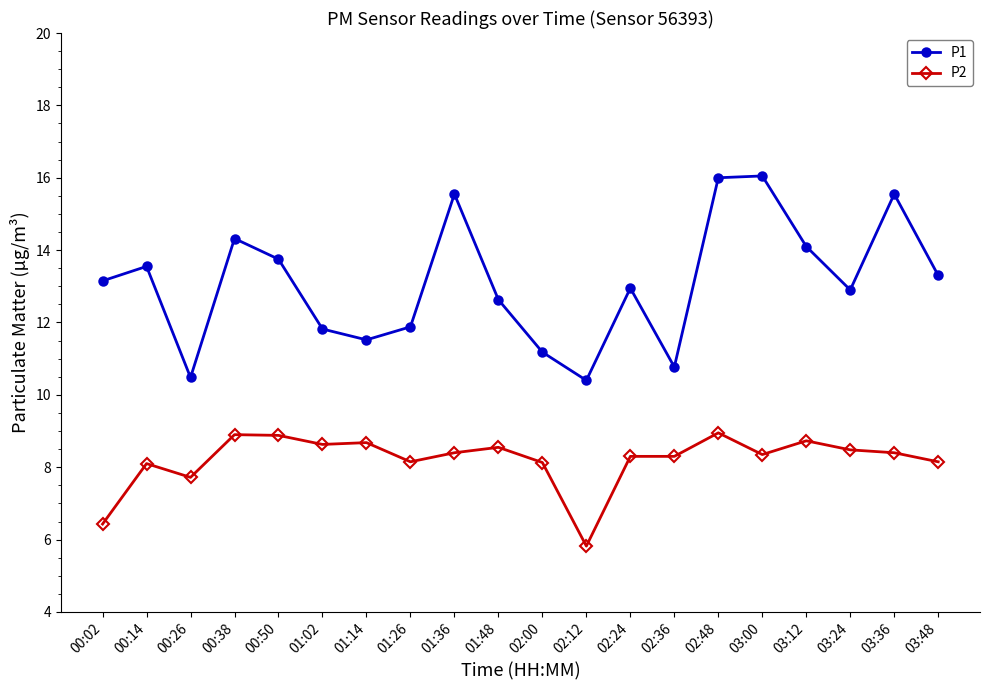

How many lines are shown in the chart?

2